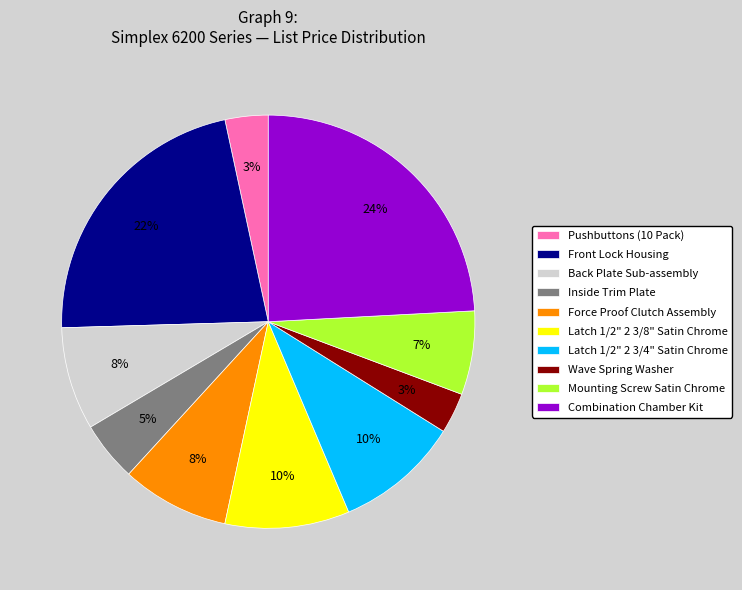

True or false: Mounting Screw Satin Chrome accounts for 21% of the total.

False